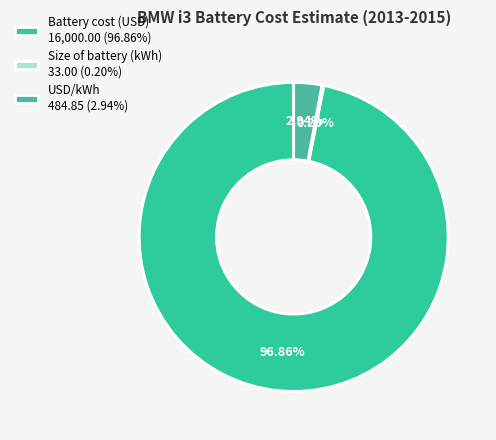

Approximately how many times larger is the value at Battery cost (USD) compared to Size of battery (kWh)?

484.8